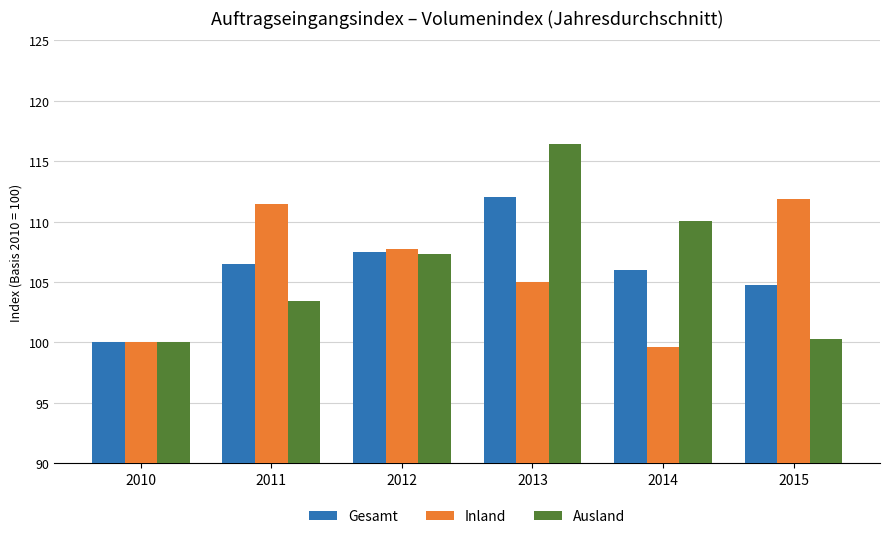

What is the total value across all series at 2012?

322.5